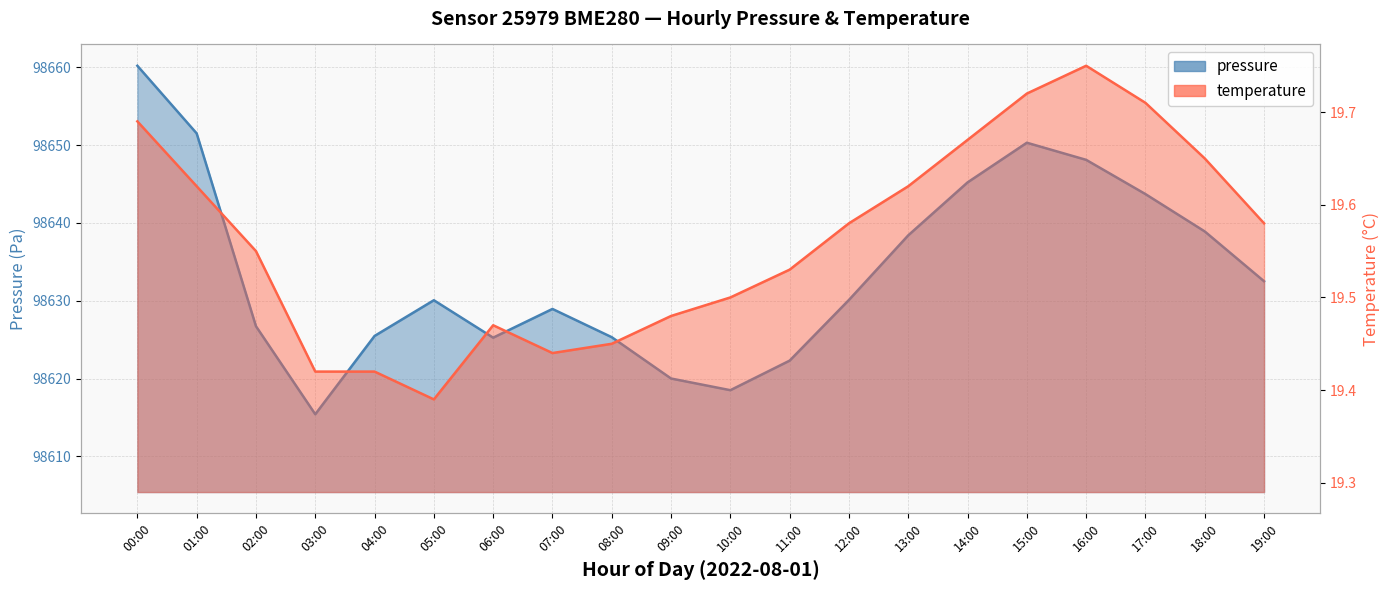

At which label does pressure reach its peak?

00:00